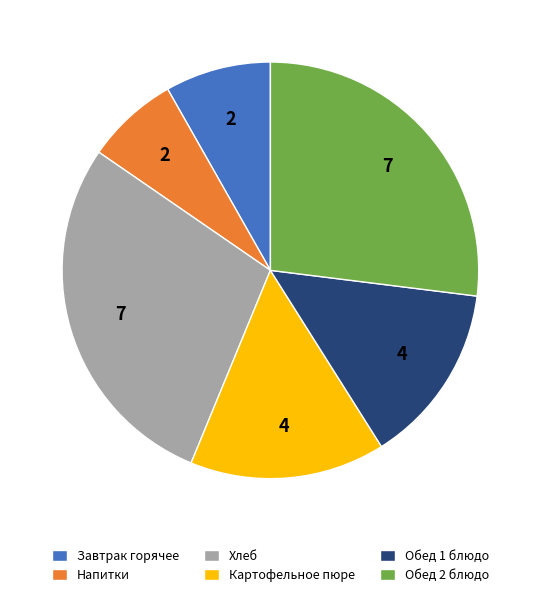

Does any single category account for the majority?

No